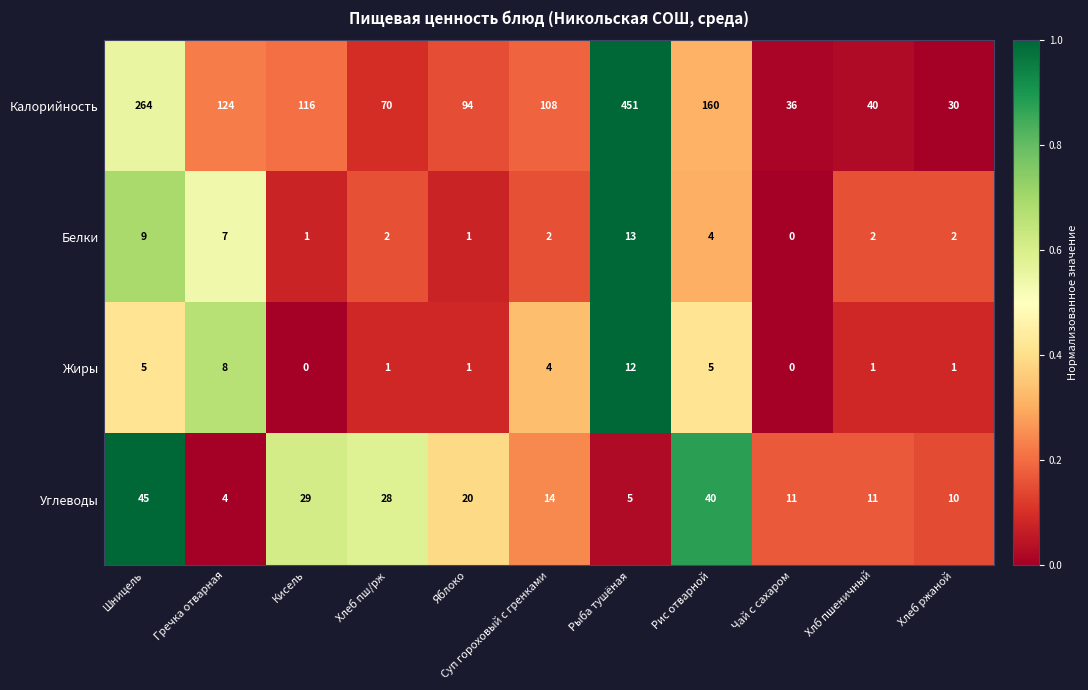

Which series has the largest range (max minus min)?

Калорийность